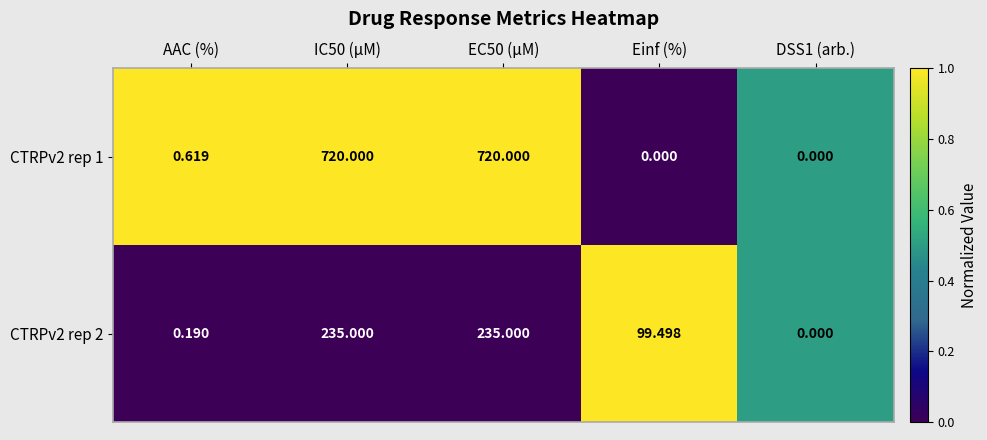

What is the maximum value shown in the chart?

720.0